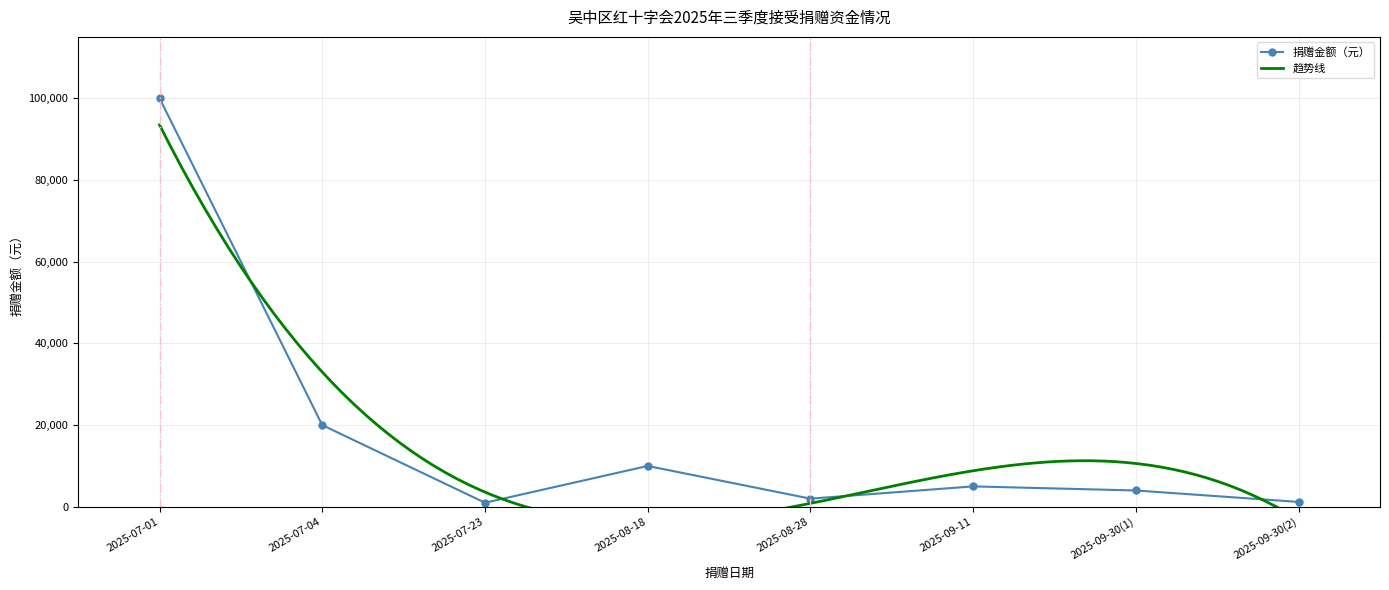

What is the sum of the values at 2025-08-28 and 2025-09-30(1)?

6000